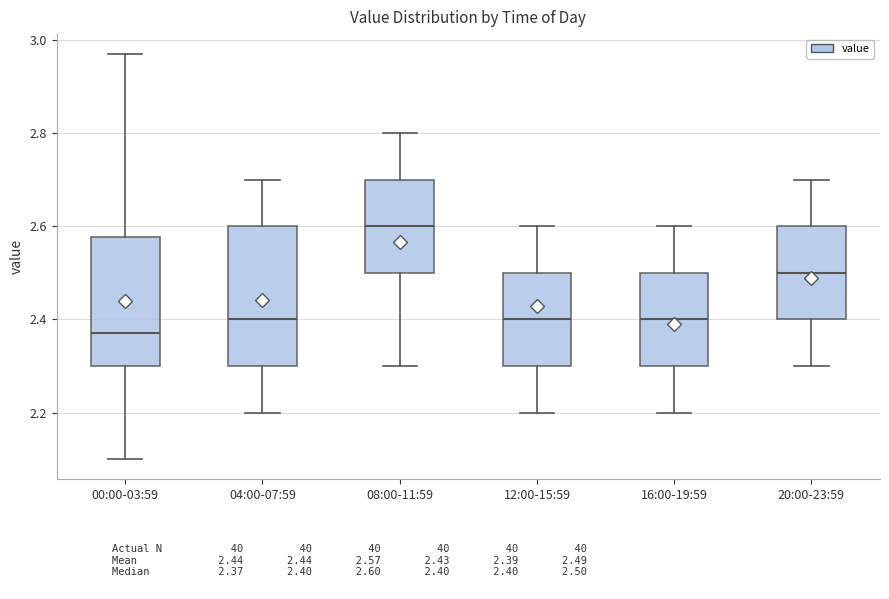

Comparing the boxes themselves (not the whiskers), which one is the tallest?

04:00-07:59